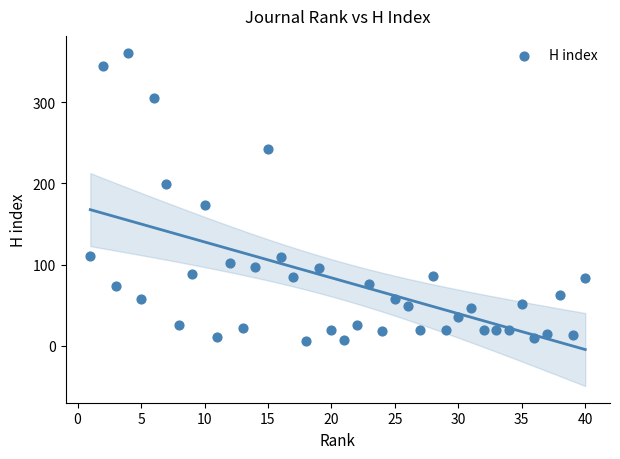

What Y value in the scatter plot is closest to 183?

173